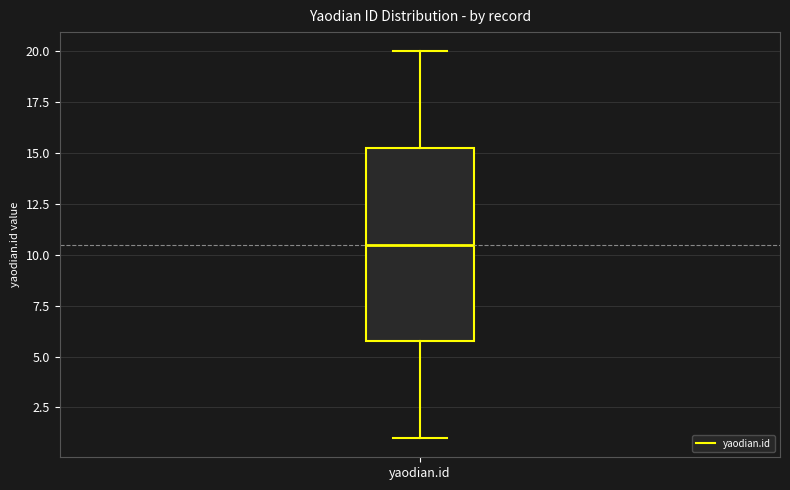

Transcribe this box plot: give where the median line is, the range the box spans, and where the two whiskers end, as read against the y-axis. The values are not printed on the chart, so give them approximately, as read against the axis.

median 10.5, box 6.0 to 15.5, whiskers 1.0 to 20.0